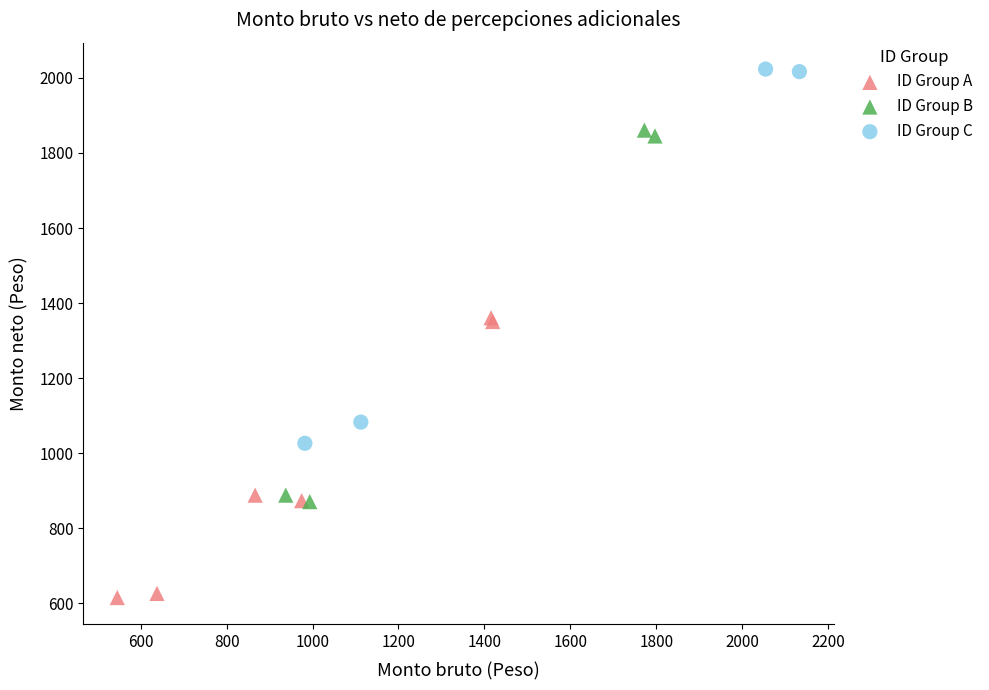

Which series reaches the minimum Y coordinate?

ID Group A